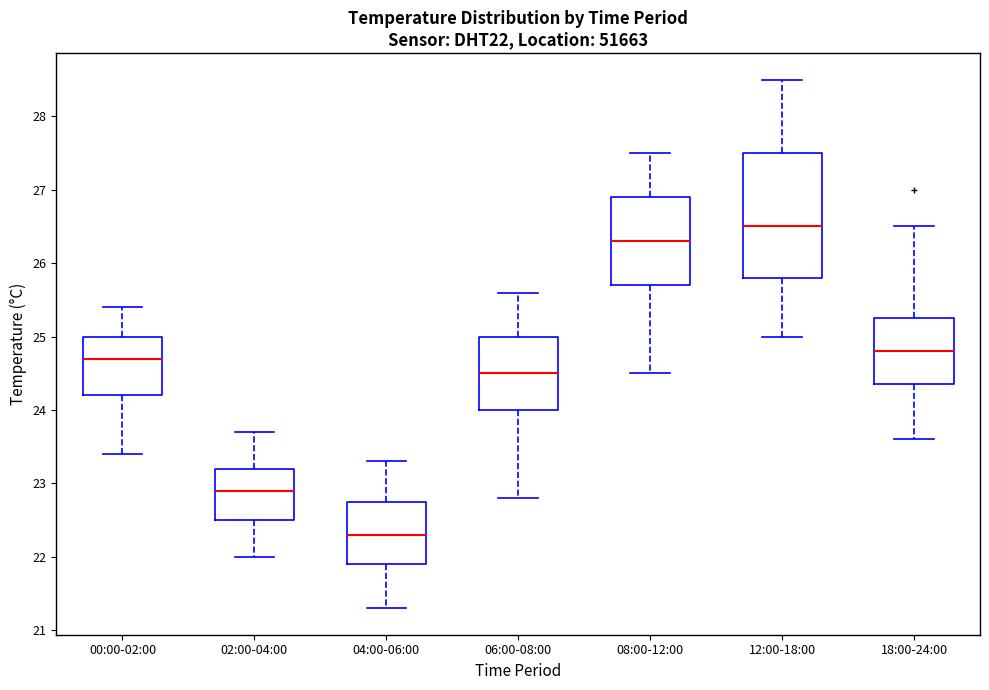

Reading left to right, transcribe this box plot: for each box, give where its median line is, the range the box spans, and where its two whiskers end, as read against the y-axis. The values are not printed on the chart, so give them approximately, as read against the axis.

00:00-02:00: median 24.7, box 24.2 to 25.0, whiskers 23.4 to 25.4
02:00-04:00: median 22.9, box 22.5 to 23.2, whiskers 22.0 to 23.7
04:00-06:00: median 22.3, box 21.9 to 22.8, whiskers 21.3 to 23.3
06:00-08:00: median 24.5, box 24.0 to 25.0, whiskers 22.8 to 25.6
08:00-12:00: median 26.3, box 25.7 to 26.9, whiskers 24.5 to 27.5
12:00-18:00: median 26.5, box 25.8 to 27.5, whiskers 25.0 to 28.5
18:00-24:00: median 24.8, box 24.4 to 25.3, whiskers 23.6 to 26.5